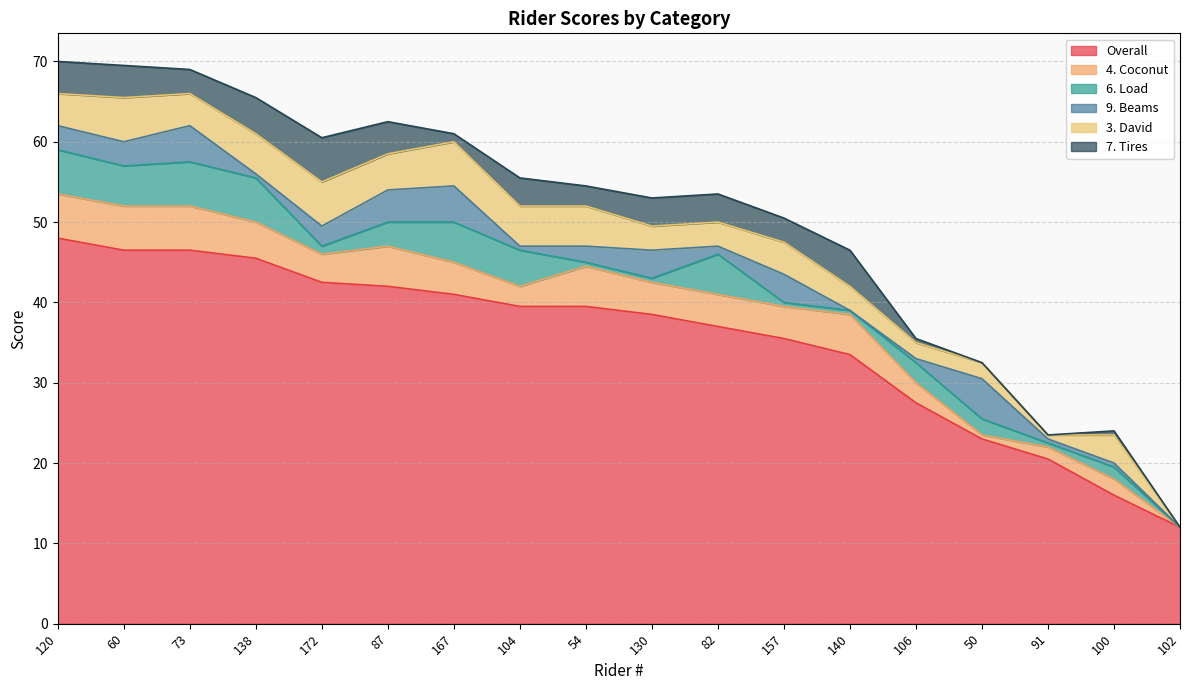

Reading left to right, extract all data points from this chart.

Overall: 120=48.0	60=46.5	73=46.5	138=45.5	172=42.5	87=42.0	167=41.0	104=39.5	54=39.5	130=38.5	82=37.0	157=35.5	140=33.5	106=27.5	50=23.0	91=20.5	100=16.0	102=12.0
4. Coconut: 120=5.5	60=5.5	73=5.5	138=4.5	172=3.5	87=5.0	167=4.0	104=2.5	54=5.0	130=4.0	82=4.0	157=4.0	140=5.0	106=2.5	50=0.5	91=1.5	100=2.0	102=0.0
6. Load: 120=5.5	60=5.0	73=5.5	138=5.5	172=1.0	87=3.0	167=5.0	104=4.5	54=0.5	130=0.5	82=5.0	157=0.5	140=0.5	106=2.5	50=2.0	91=0.5	100=1.5	102=0.0
9. Beams: 120=3.0	60=3.0	73=4.5	138=0.5	172=2.5	87=4.0	167=4.5	104=0.5	54=2.0	130=3.5	82=1.0	157=3.5	140=0.0	106=0.5	50=5.0	91=0.5	100=0.5	102=0.0
3. David: 120=4.0	60=5.5	73=4.0	138=5.0	172=5.5	87=4.5	167=5.5	104=5.0	54=5.0	130=3.0	82=3.0	157=4.0	140=3.0	106=2.0	50=2.0	91=0.5	100=3.5	102=0.0
7. Tires: 120=4.0	60=4.0	73=3.0	138=4.5	172=5.5	87=4.0	167=1.0	104=3.5	54=2.5	130=3.5	82=3.5	157=3.0	140=4.5	106=0.5	50=0.0	91=0.0	100=0.5	102=0.0